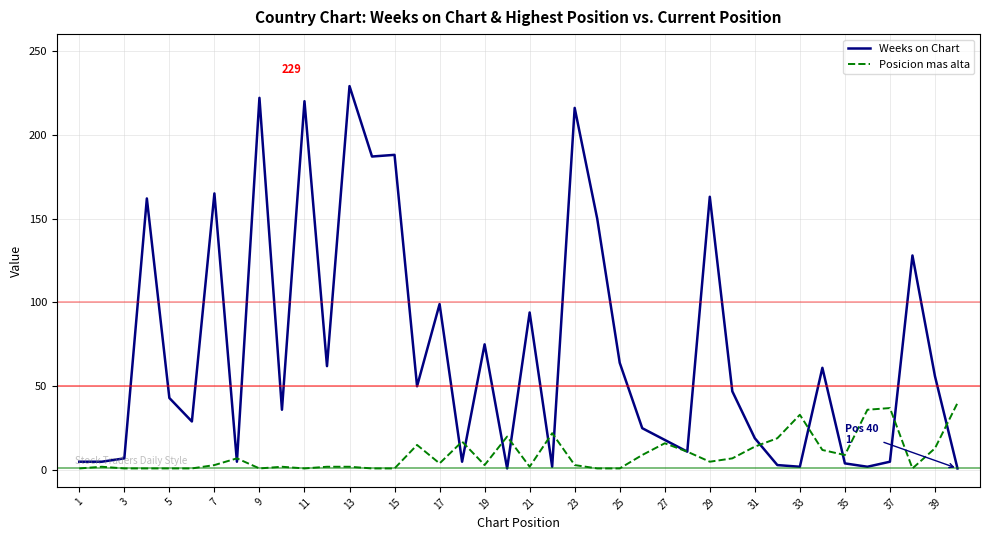

Which series has the largest range (max minus min)?

Weeks on Chart